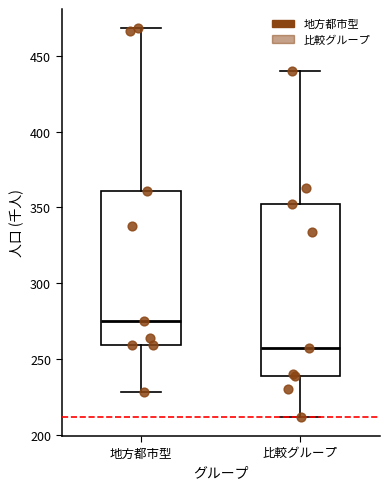

Which box has the highest median line?

地方都市型